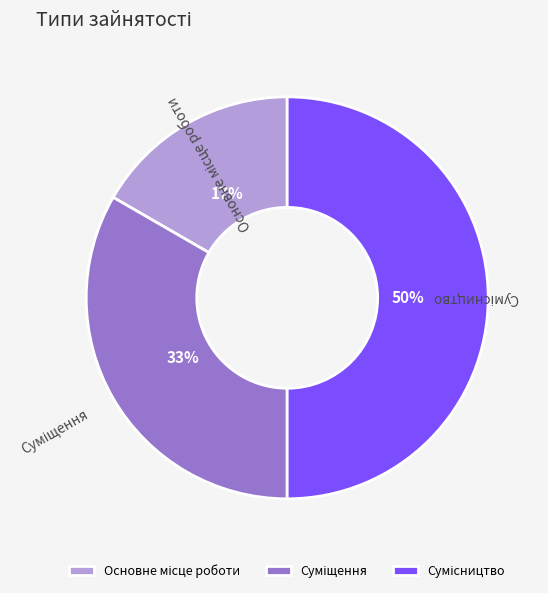

To the nearest percent, what is the average slice percentage?

33%